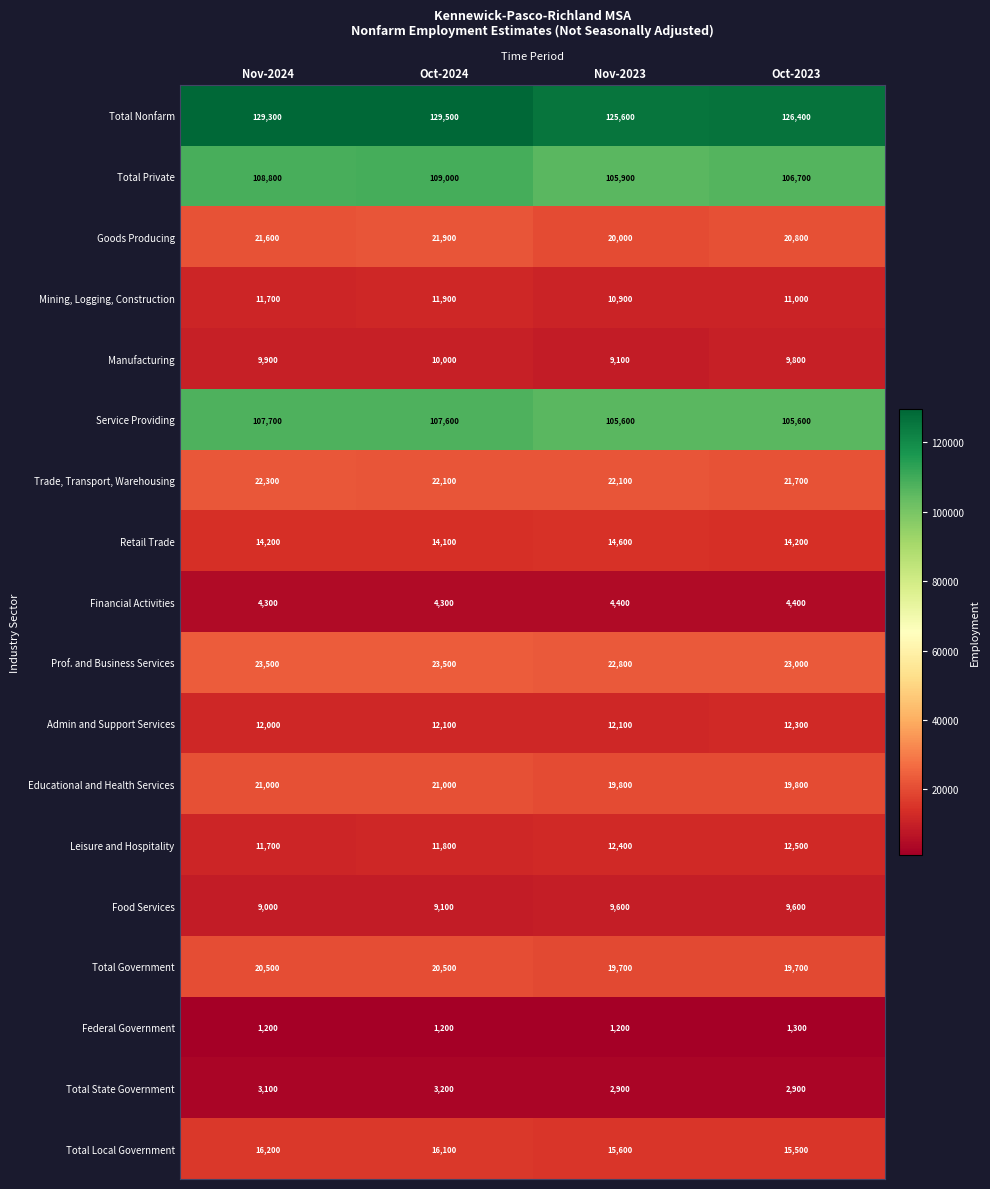

True or false: Manufacturing has a value of 5838 at Nov-2024.

False